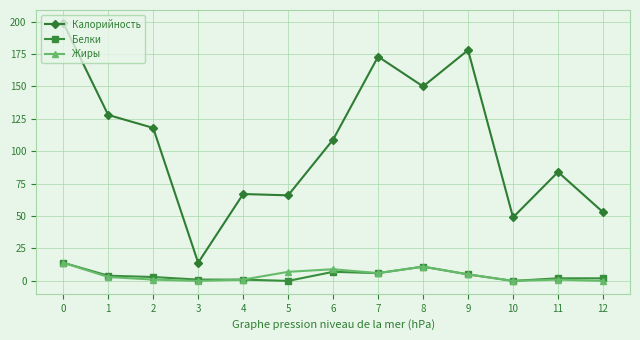

Reading left to right, transcribe all the data shown in this chart.

Калорийность: 199	128	118	14	67	66	109	173	150	178	49	84	53
Белки: 14	4	3	1	1	0	7	6	11	5	0	2	2
Жиры: 14	3	1	0	1	7	9	6	11	5	0	1	0